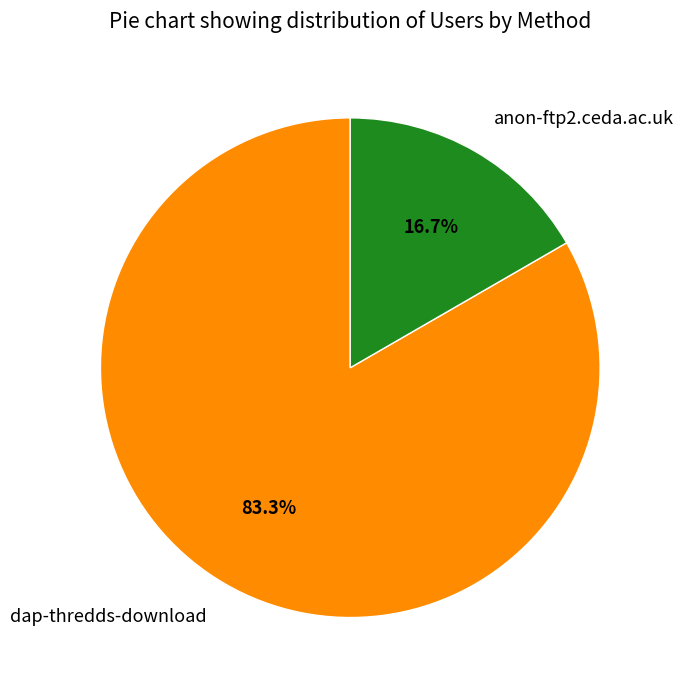

Do dap-thredds-download and anon-ftp2.ceda.ac.uk together represent more than half of the pie?

Yes